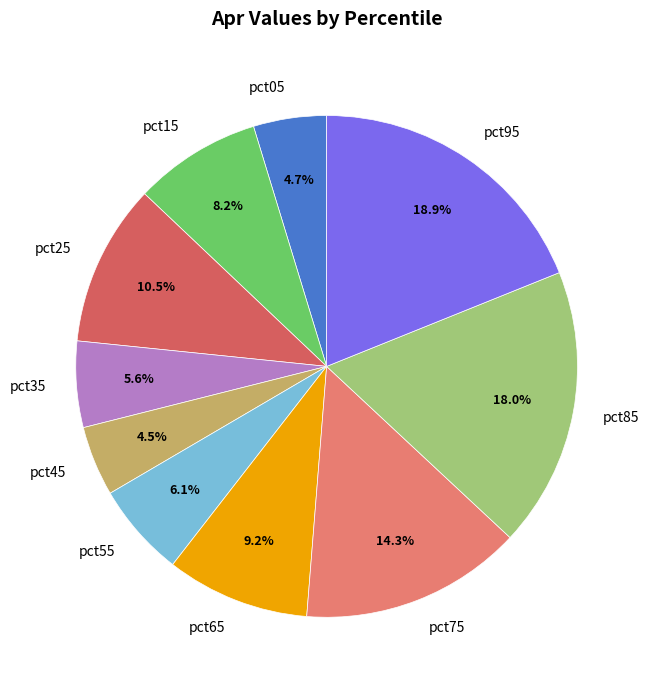

Is the sum of pct85 and pct65 greater than half?

No